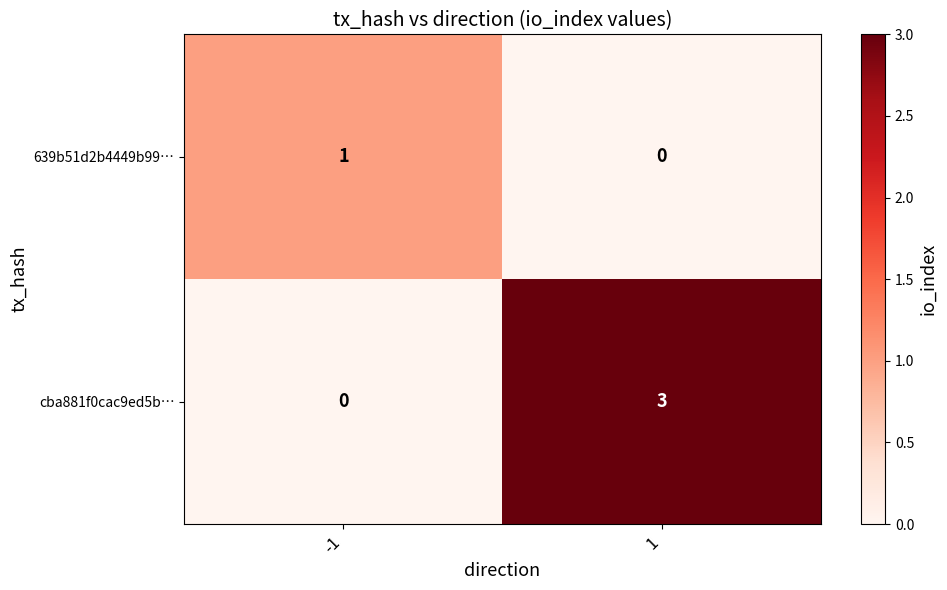

At 1, list the series in order from smallest to largest.

639b51d2b4449b99…, cba881f0cac9ed5b…